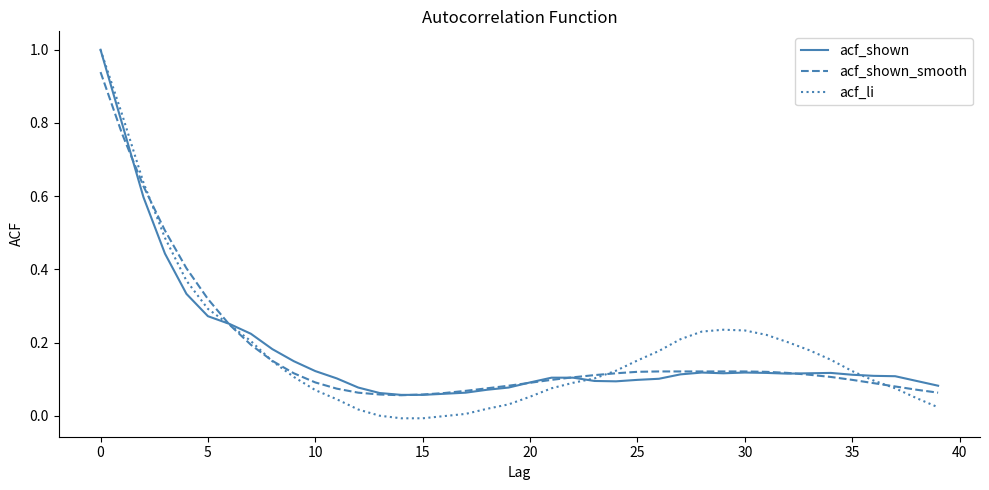

How many series are shown in this chart?

3